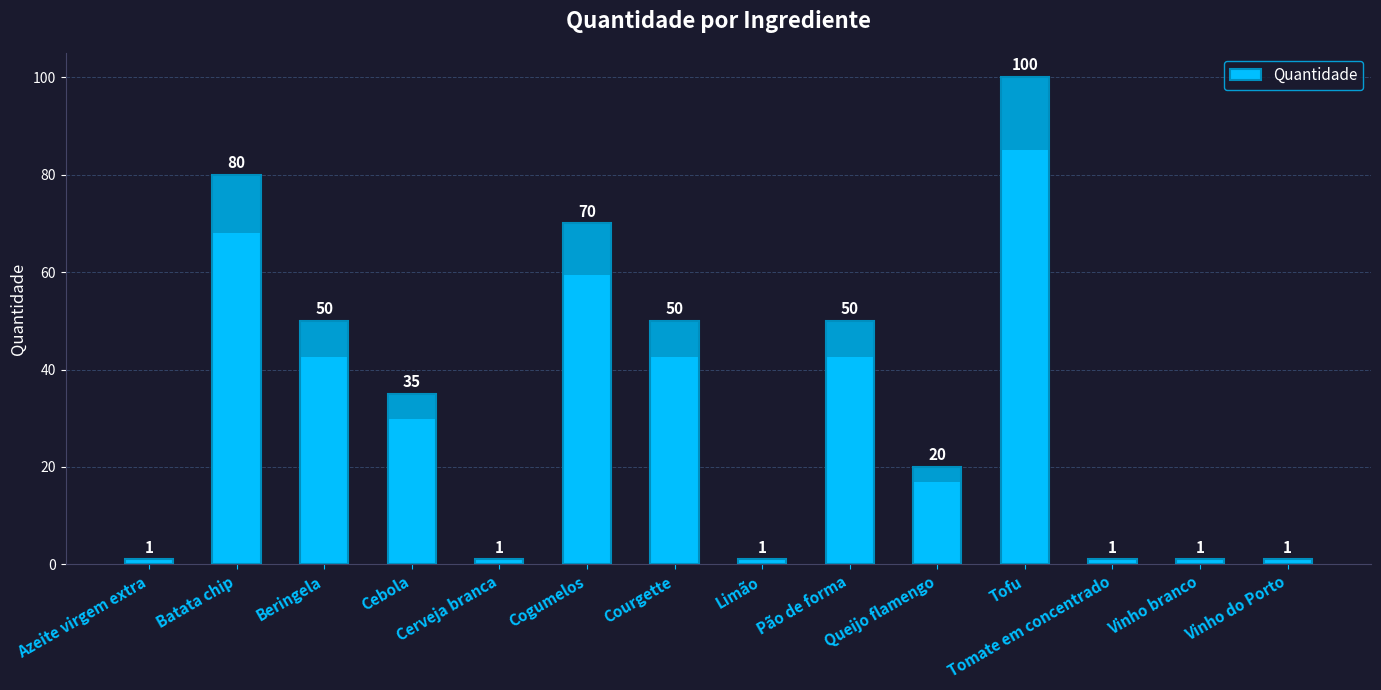

Count the values in the range 1 to 50.

11